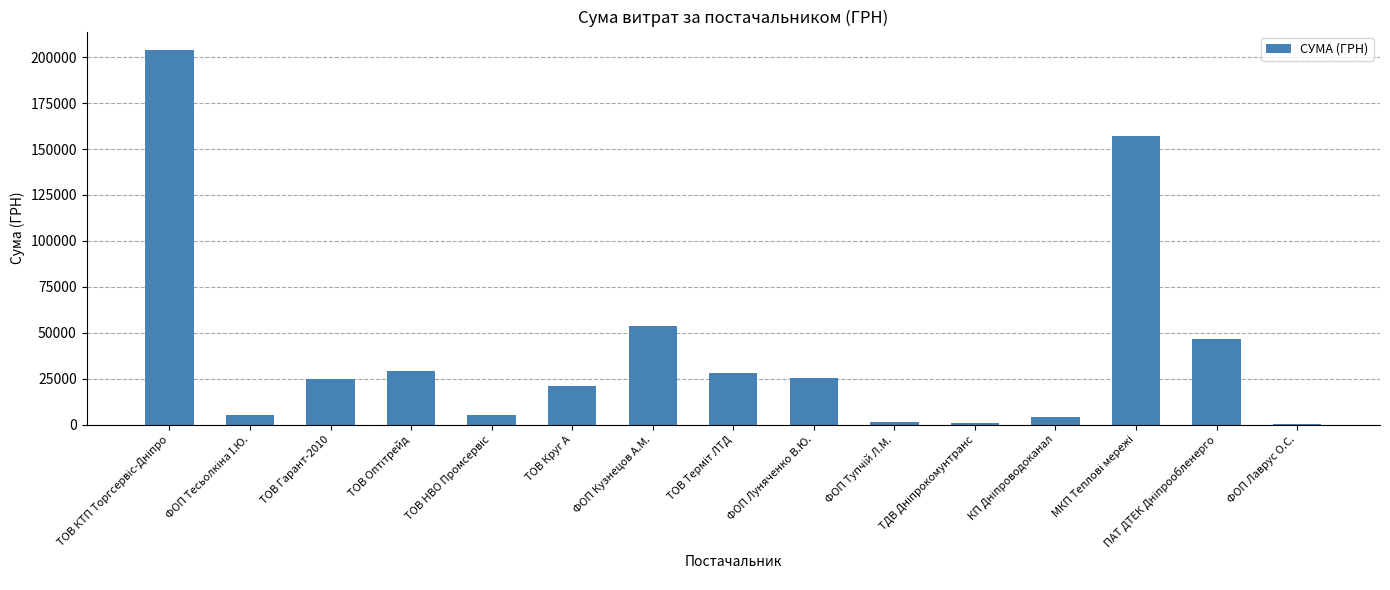

What is the greatest value displayed?

203765.2